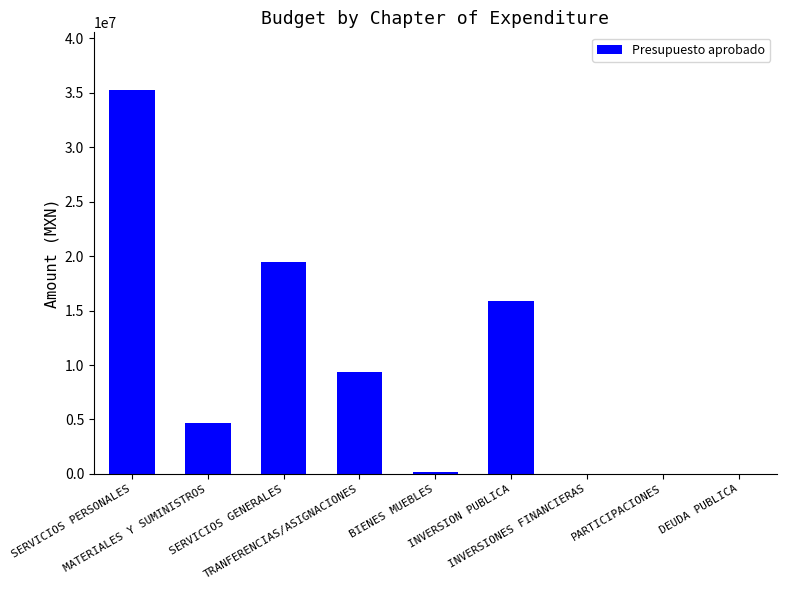

What is the greatest value displayed?

35268892